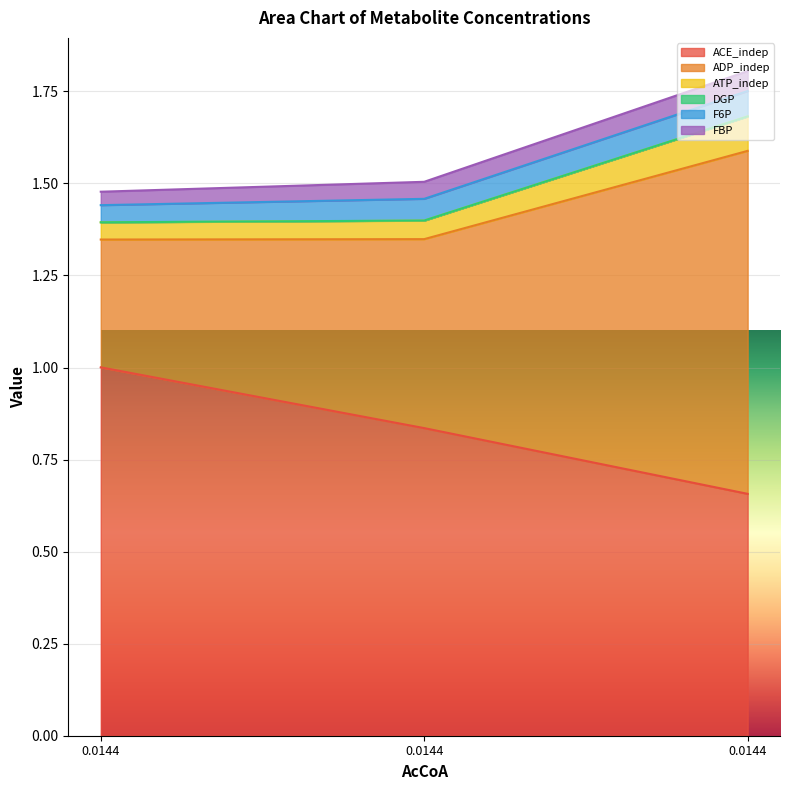

Between 0.0144 and 0.0144, which series saw the biggest shift?

ACE_indep